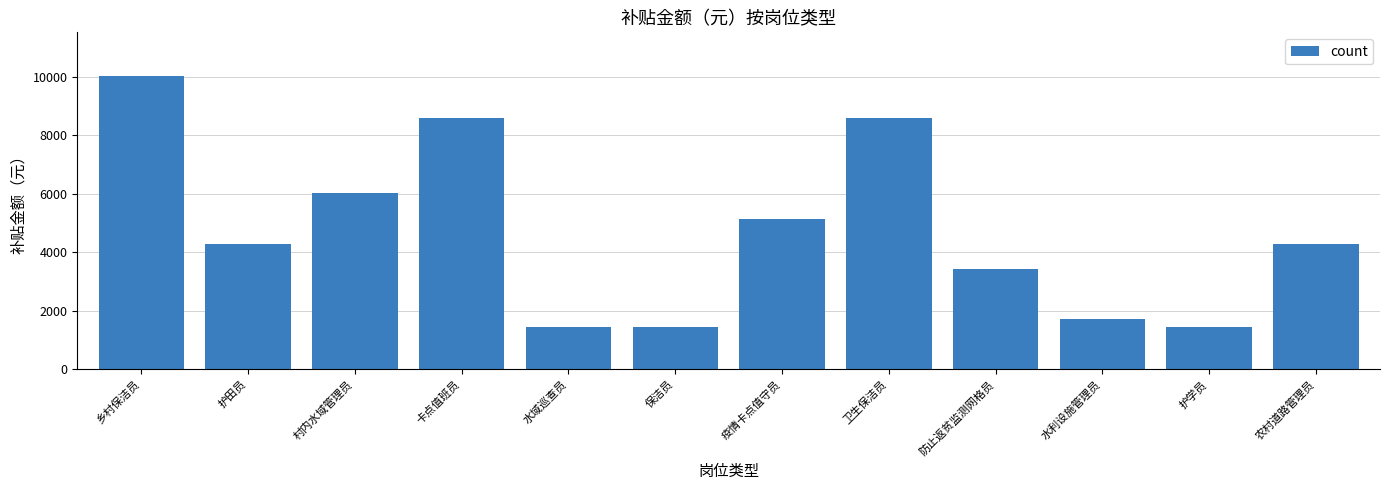

Are the bars grouped side by side (vs. stacked)?

No